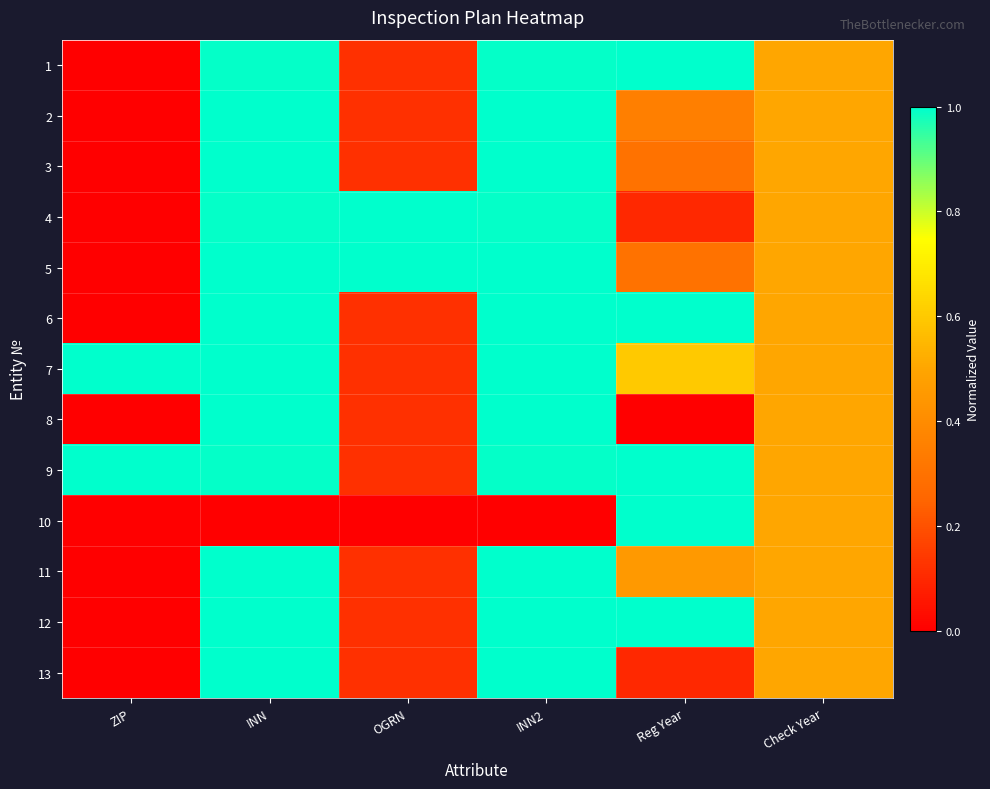

Reading right to left, extract all data points from this chart.

1: Check Year=0.5	Reg Year=1.0	INN2=1.0	OGRN=0.1	INN=1.0	ZIP=0.0
2: Check Year=0.5	Reg Year=0.3	INN2=1.0	OGRN=0.1	INN=1.0	ZIP=0.0
3: Check Year=0.5	Reg Year=0.3	INN2=1.0	OGRN=0.1	INN=1.0	ZIP=0.0
4: Check Year=0.5	Reg Year=0.1	INN2=1.0	OGRN=1.0	INN=1.0	ZIP=0.0
5: Check Year=0.5	Reg Year=0.3	INN2=1.0	OGRN=1.0	INN=1.0	ZIP=0.0
6: Check Year=0.5	Reg Year=1.0	INN2=1.0	OGRN=0.1	INN=1.0	ZIP=0.0
7: Check Year=0.5	Reg Year=0.6	INN2=1.0	OGRN=0.1	INN=1.0	ZIP=1.0
8: Check Year=0.5	Reg Year=0.0	INN2=1.0	OGRN=0.1	INN=1.0	ZIP=0.0
9: Check Year=0.5	Reg Year=1.0	INN2=1.0	OGRN=0.1	INN=1.0	ZIP=1.0
10: Check Year=0.5	Reg Year=1.0	INN2=0.0	OGRN=0.0	INN=0.0	ZIP=0.0
11: Check Year=0.5	Reg Year=0.5	INN2=1.0	OGRN=0.1	INN=1.0	ZIP=0.0
12: Check Year=0.5	Reg Year=1.0	INN2=1.0	OGRN=0.1	INN=1.0	ZIP=0.0
13: Check Year=0.5	Reg Year=0.1	INN2=1.0	OGRN=0.1	INN=1.0	ZIP=0.0